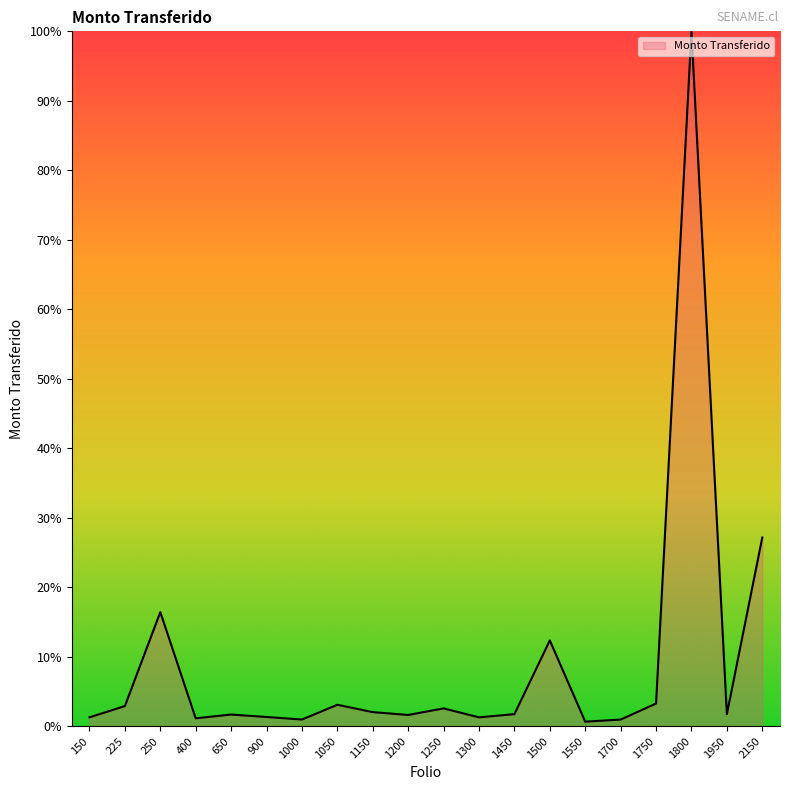

What value does the data have at 1150?

2.0